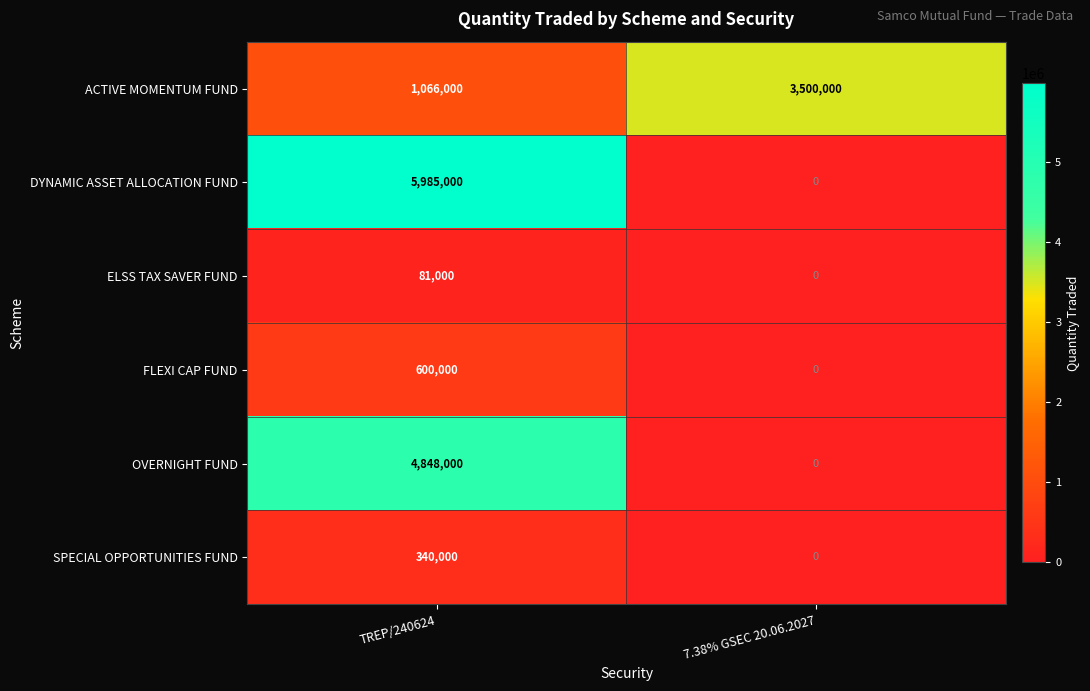

What value does the ACTIVE MOMENTUM FUND series have at TREP/240624, to the nearest 10?

1066000